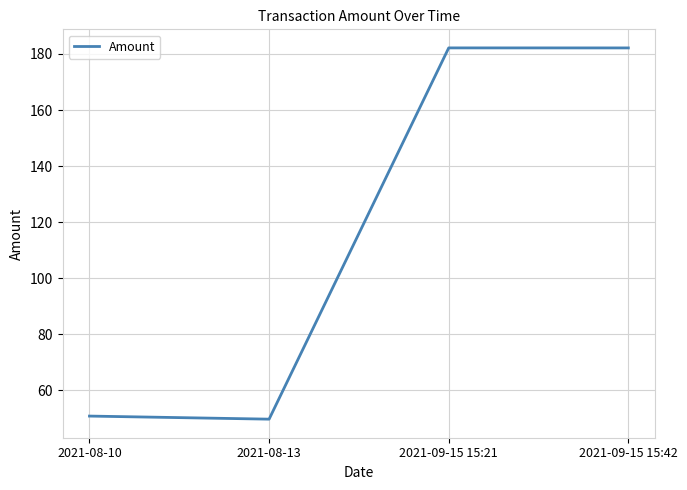

Count the number of categories in the chart.

4